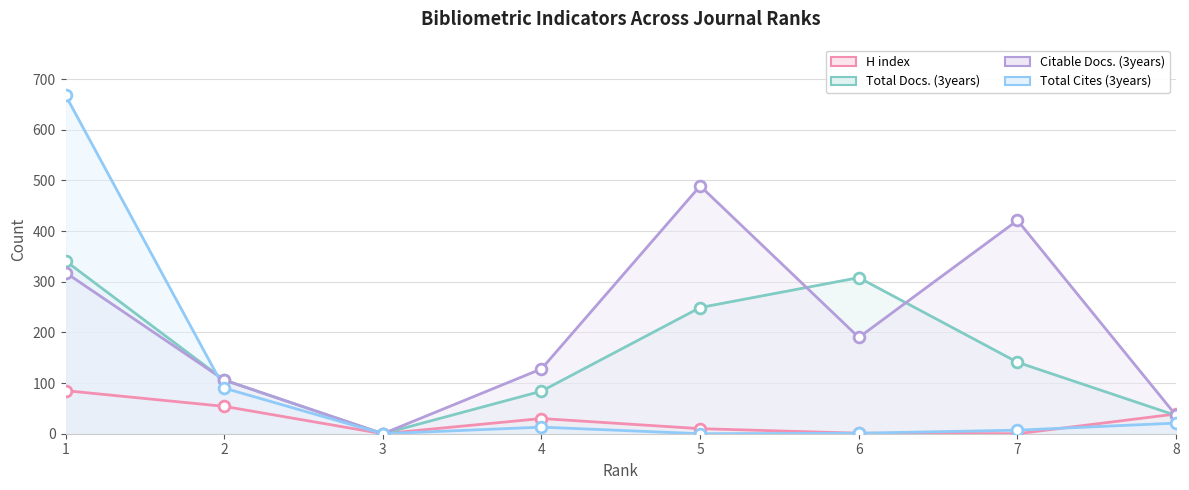

What are all the series names shown in the legend?

H index, Total Docs. (3years), Citable Docs. (3years), Total Cites (3years)